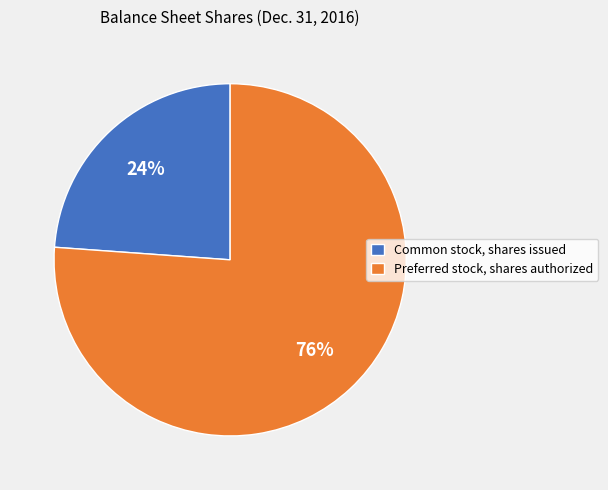

To the nearest percent, what is the average slice percentage?

50%